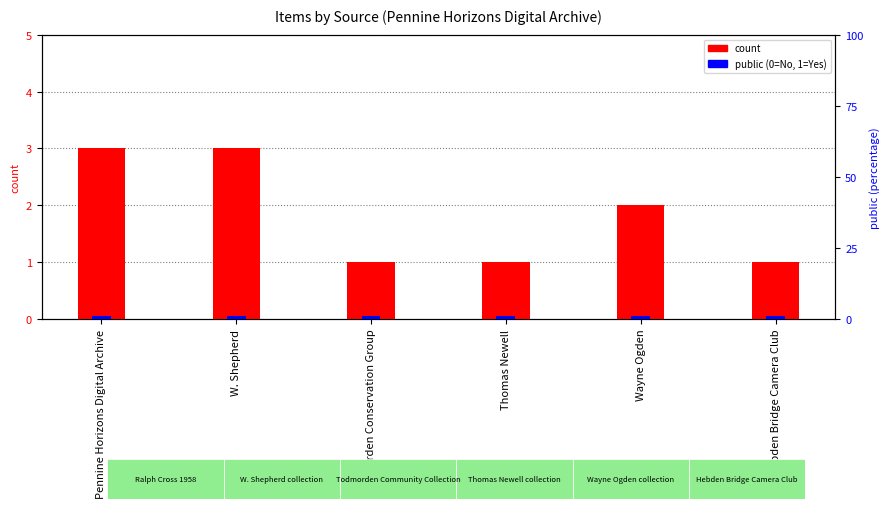

Reading left to right, extract all data points from this chart.

count: 3	3	1	1	2	1
public: 1	1	1	1	1	1